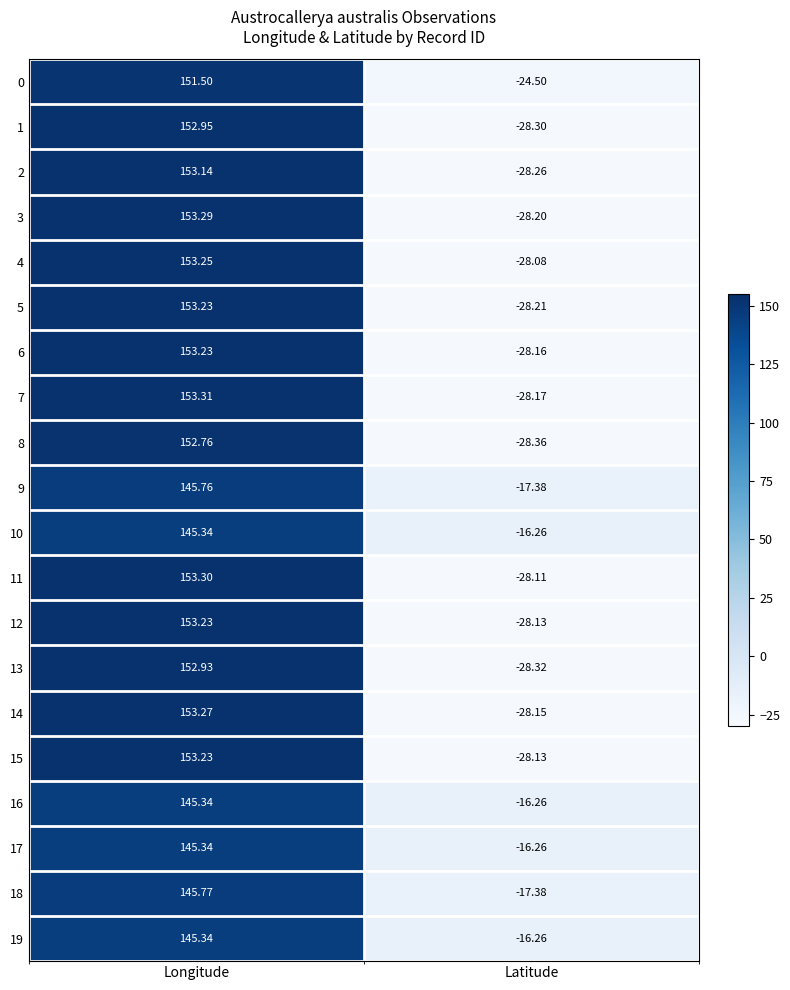

Where is 12 nearest to the value 62?

Latitude